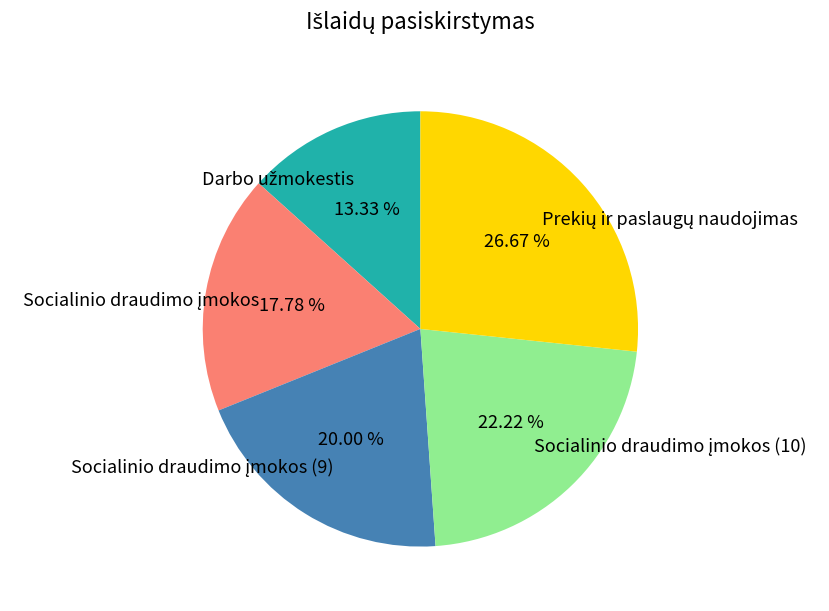

Is there a majority slice in this chart?

No